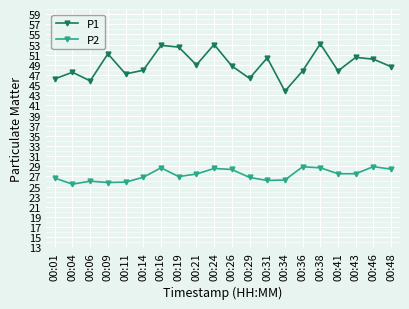

Rank the series by their average value, from highest to lowest.

P1, P2